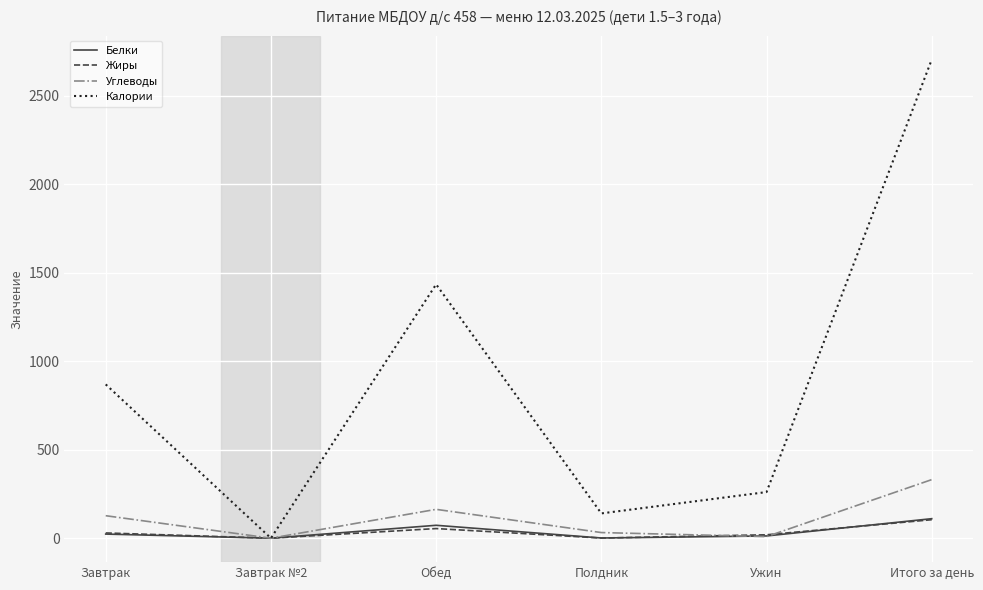

What is the approximate value of Углеводы at Ужин?

8.9